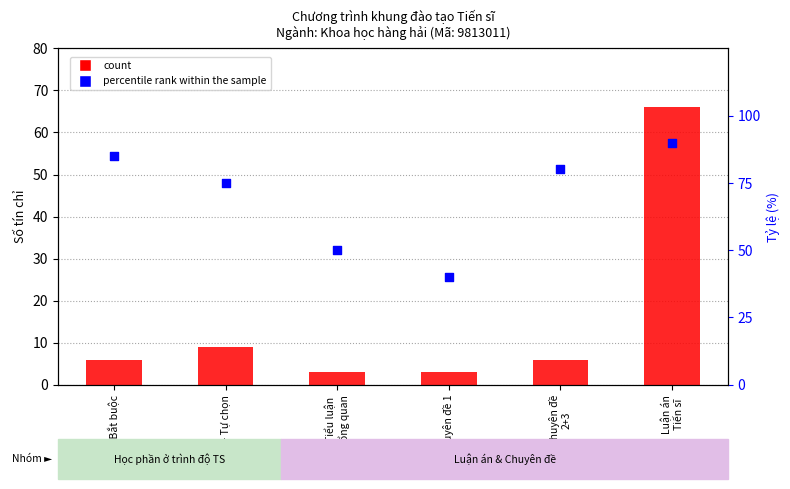

At which category is the sum across all series the highest?

Luận án
Tiến sĩ